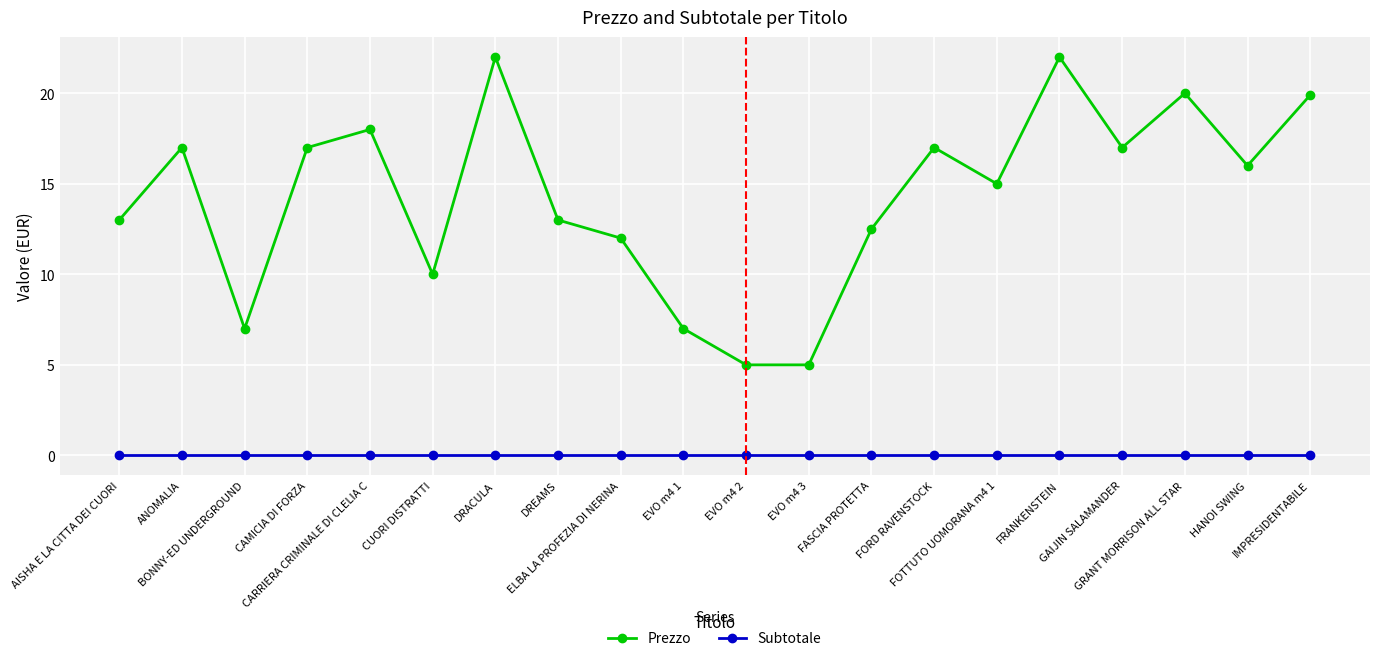

What is the sum of all Prezzo values?

285.4